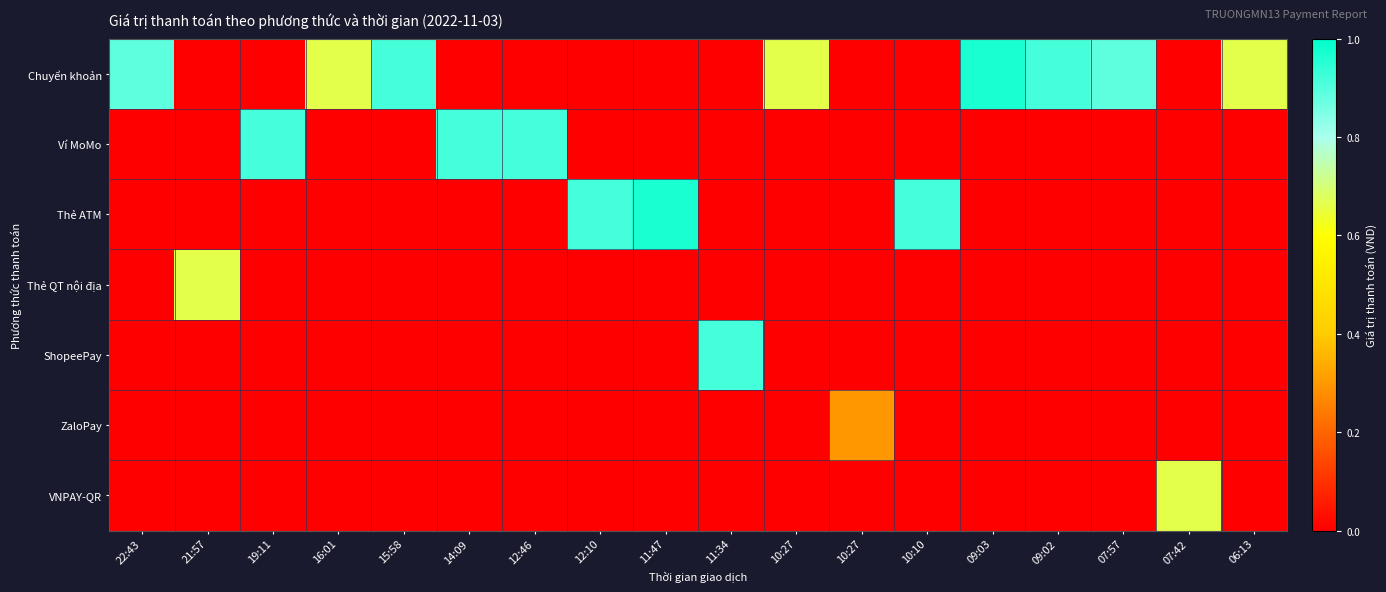

Which series has the largest range (max minus min)?

Chuyển khoản